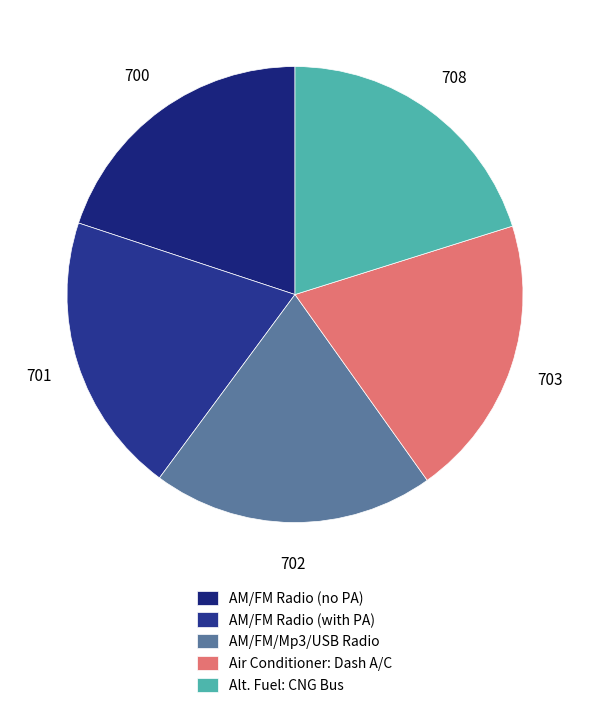

Which category has the smallest portion of the pie?

AM/FM Radio without PA system